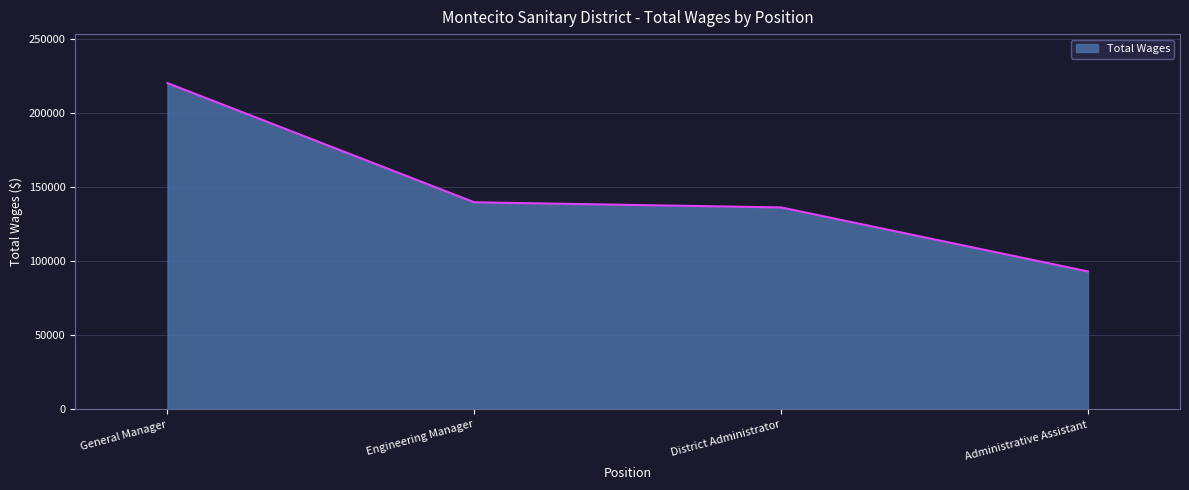

The chart shows a value of 239202 at Engineering Manager. True or false?

False